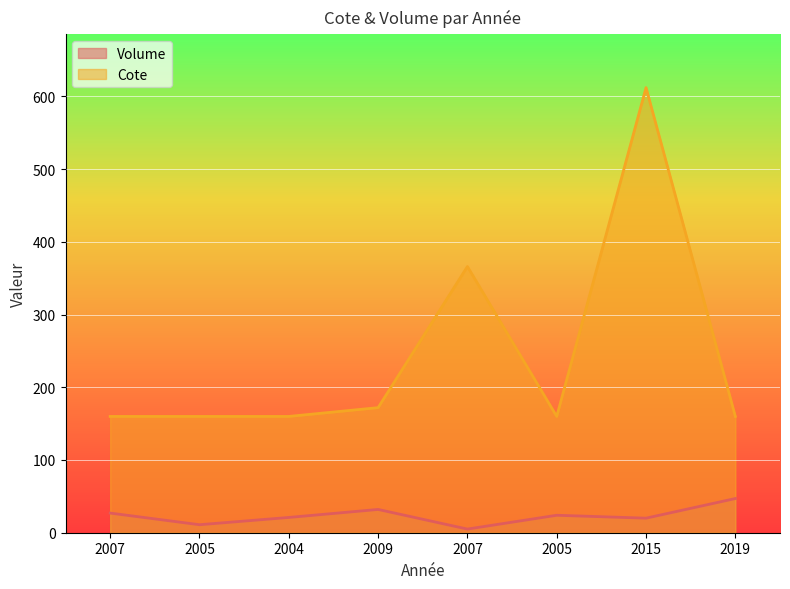

Where is the first local maximum for Volume?

2009